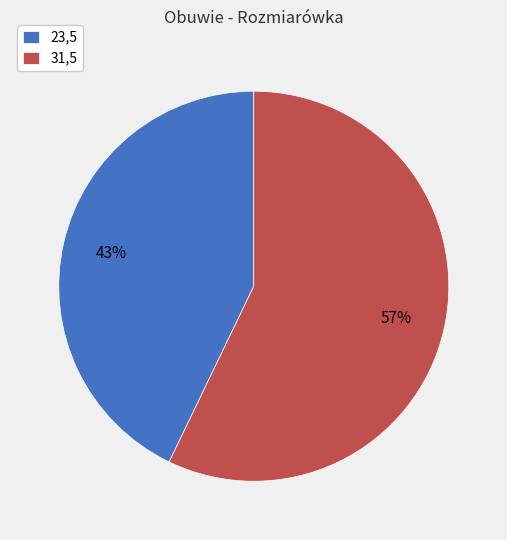

How many segments does this pie chart have?

2